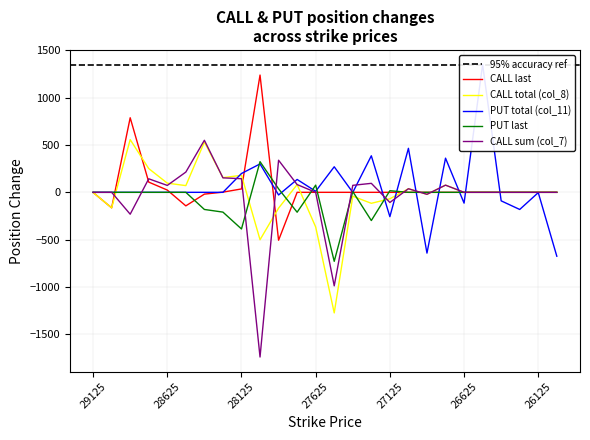

Which series ends up on top after the final intersection of CALL total (col_8) and CALL last?

CALL total (col_8)